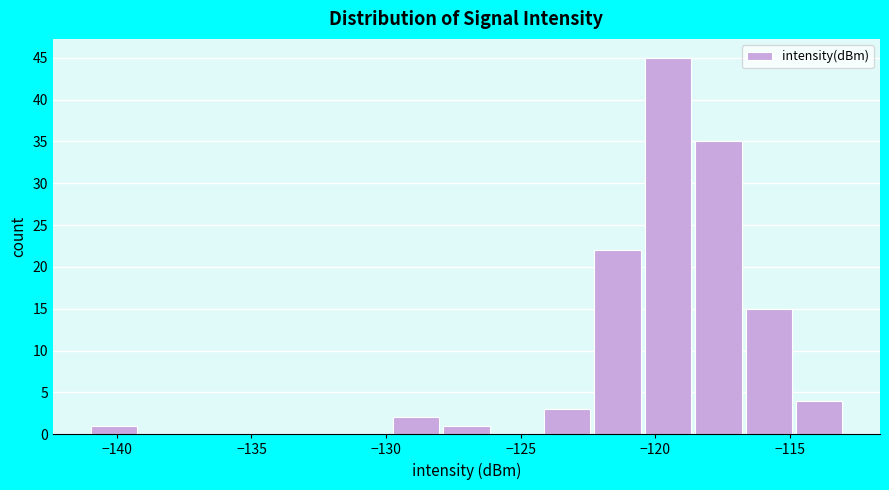

Read against the x-axis, roughly where is the centre of the tallest bar?

-119.5